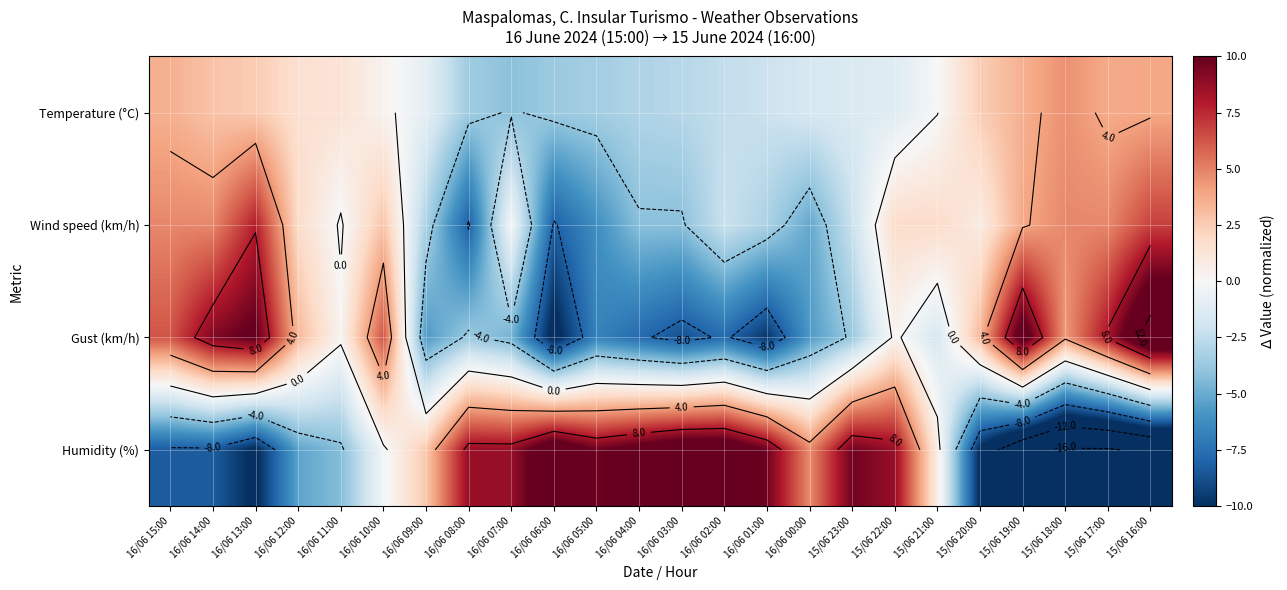

What is the lowest value of the Wind speed (km/h) series?

-8.2